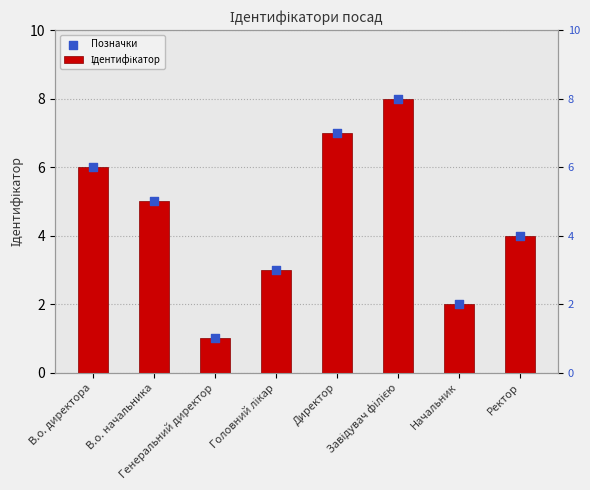

At which category is the sum across all series the highest?

Завідувач філією